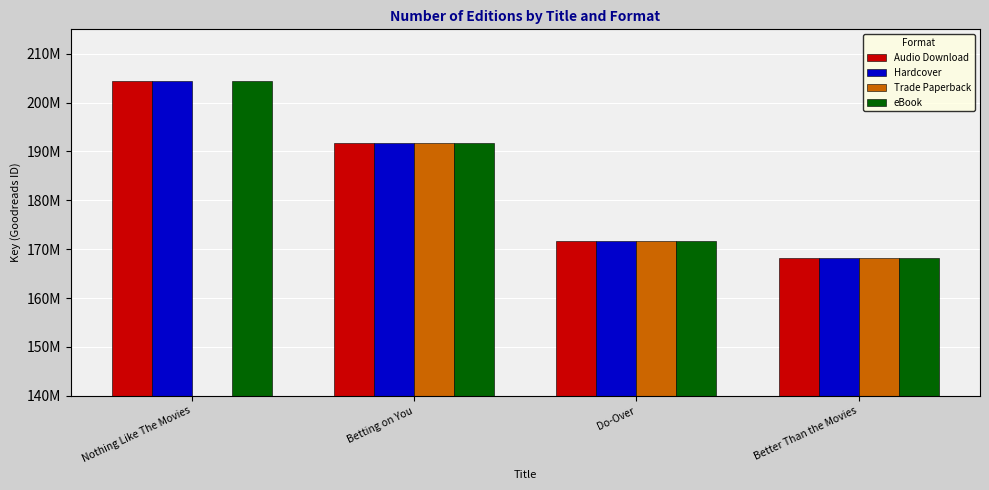

What is the greatest value displayed?

204366554